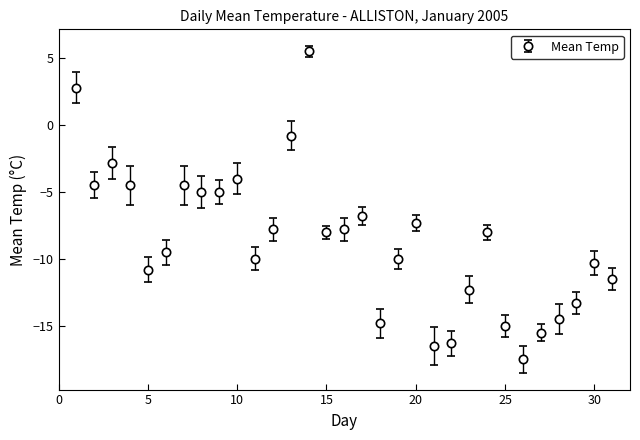

What is the difference between the maximum and second lowest values?

22.0